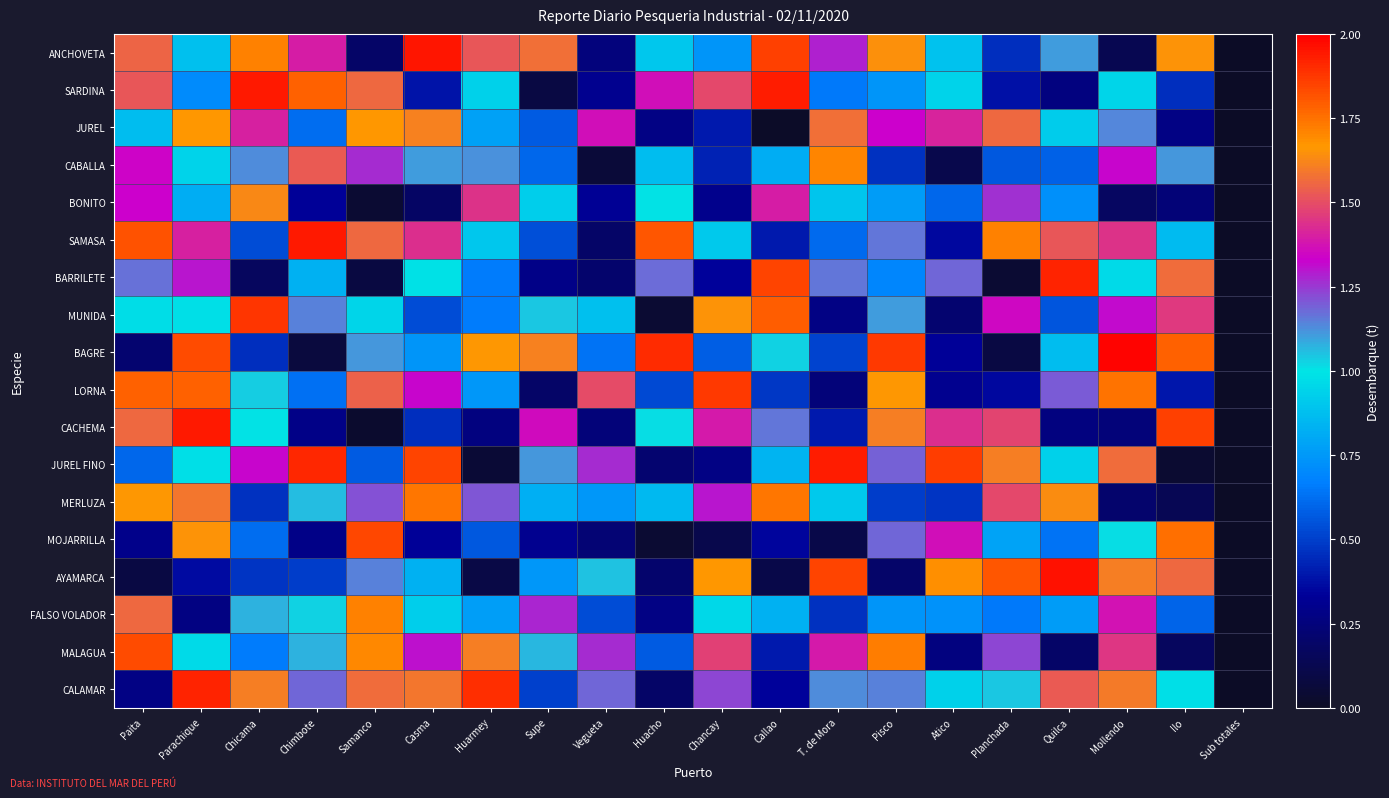

Which has a higher value, Huarmey or Parachique?

Huarmey